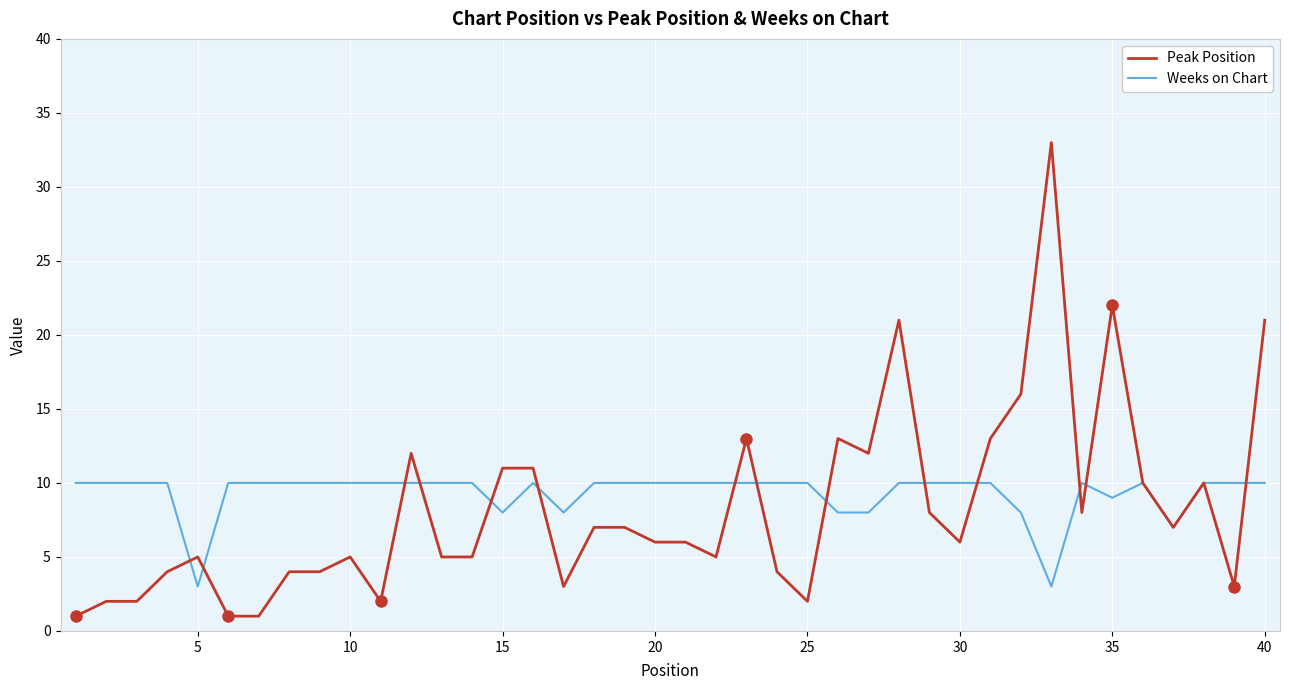

What are all the series names shown in the legend?

Peak Position, Weeks on Chart